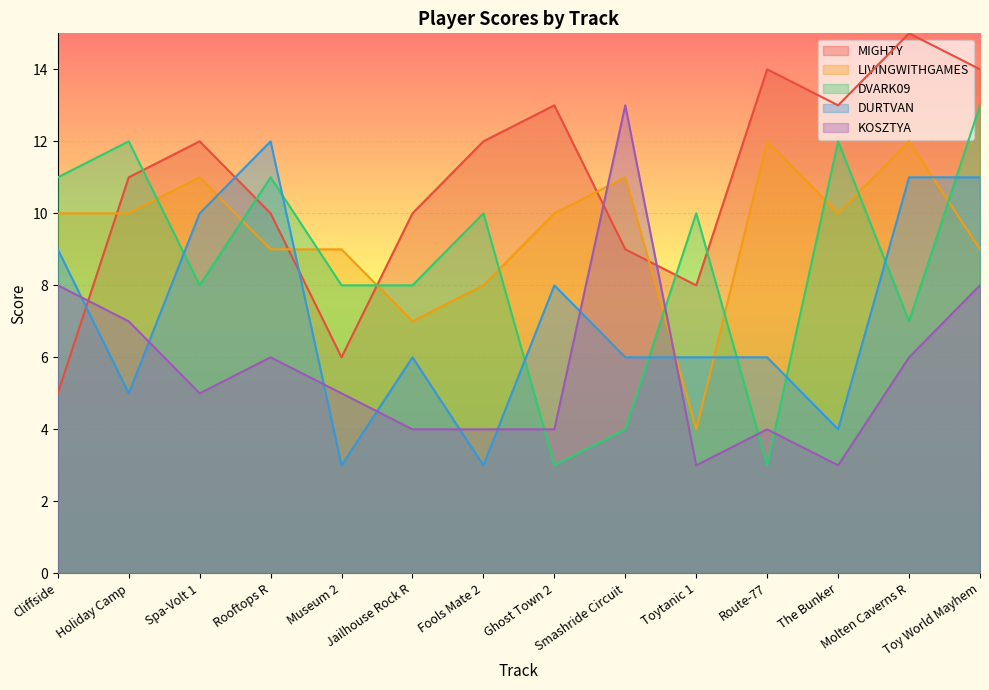

At how many categories does at least one series exceed 5?

14